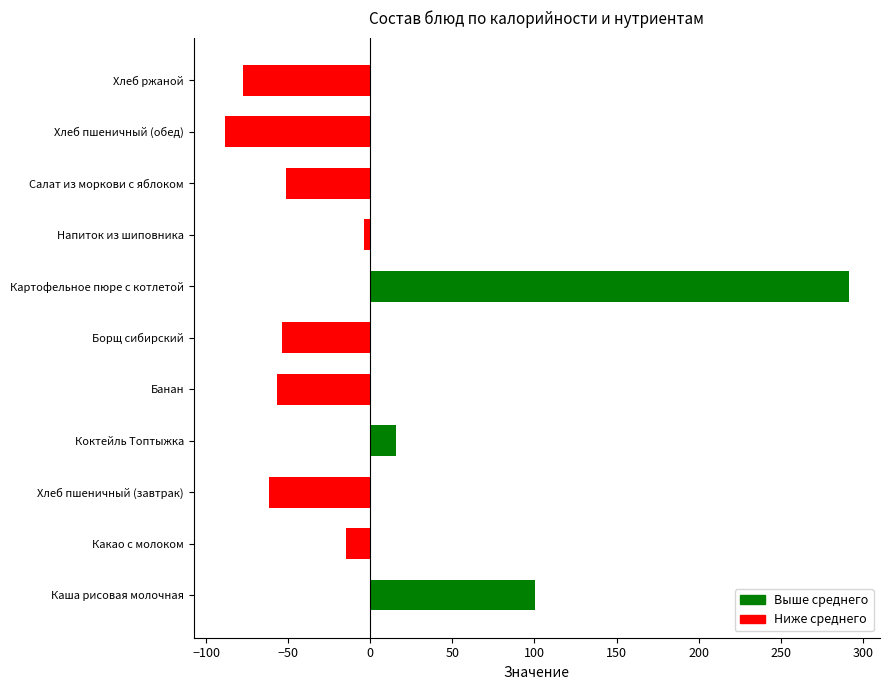

What is the difference between the maximum and minimum values?

380.0